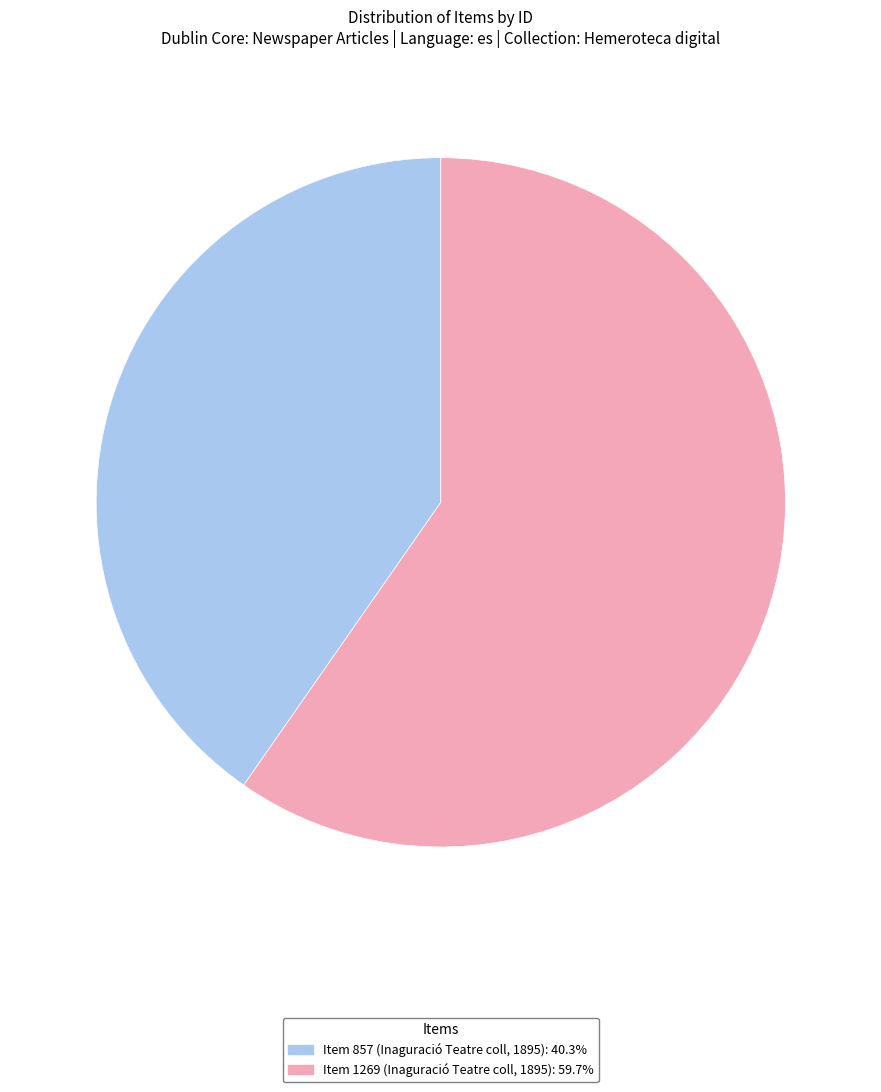

How many slices are in this pie chart?

2